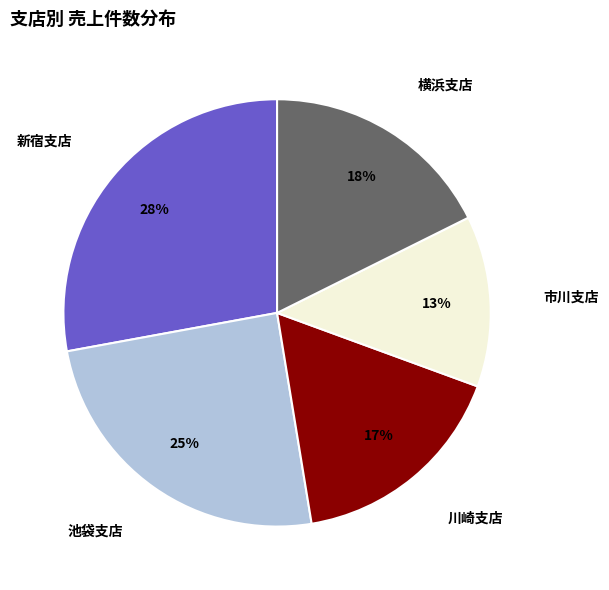

Is there any slice that represents more than half of the pie?

No